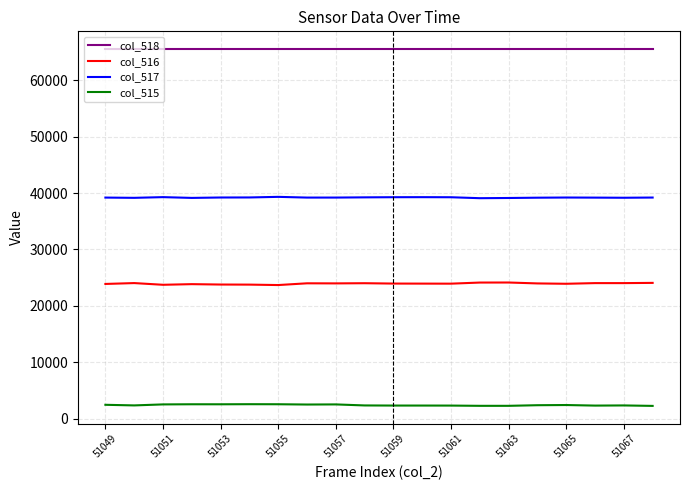

What is the highest value of the col_517 series?

39335